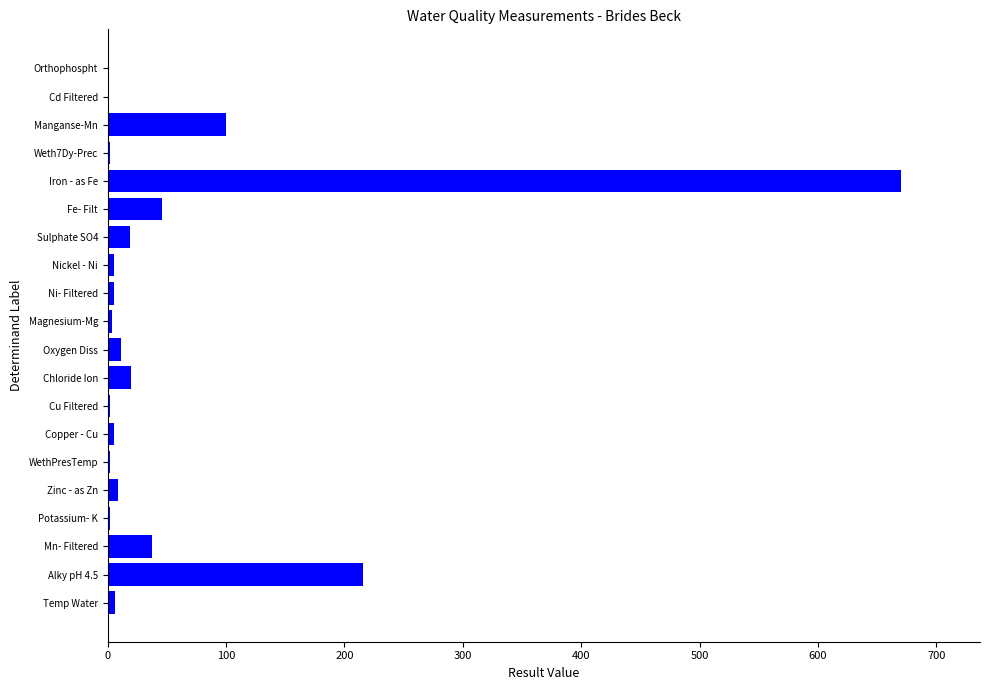

What is the sum of all values?

1161.0